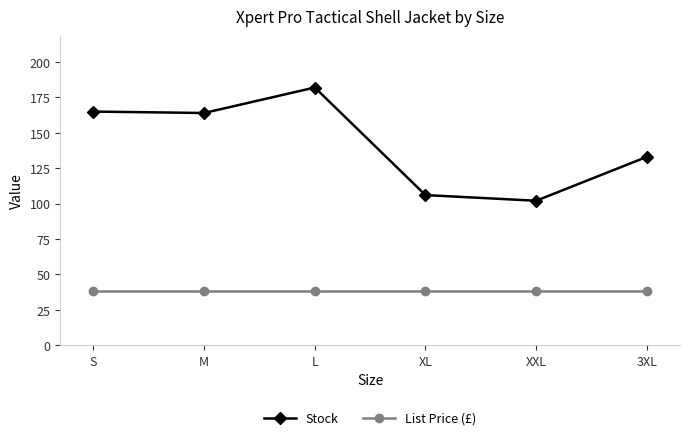

What are all the series names shown in the legend?

Stock, List Price (£)